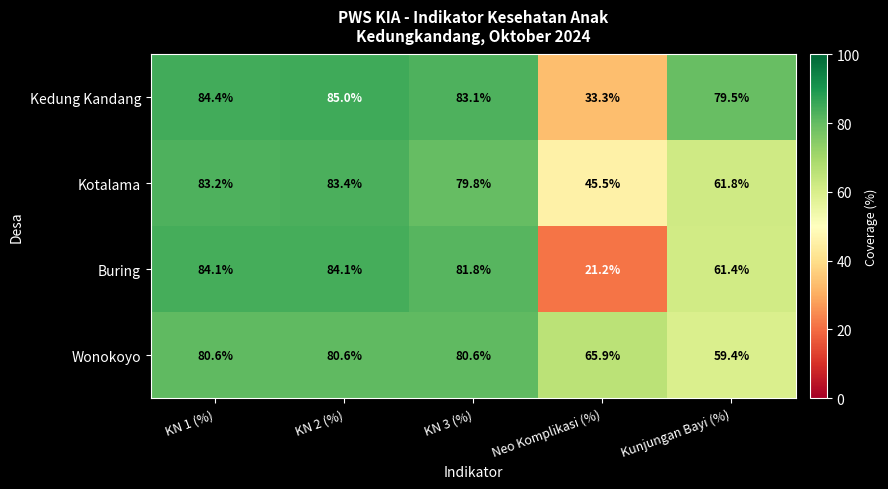

The value of Buring at KN 2 (%) is 84.1. True or false?

True